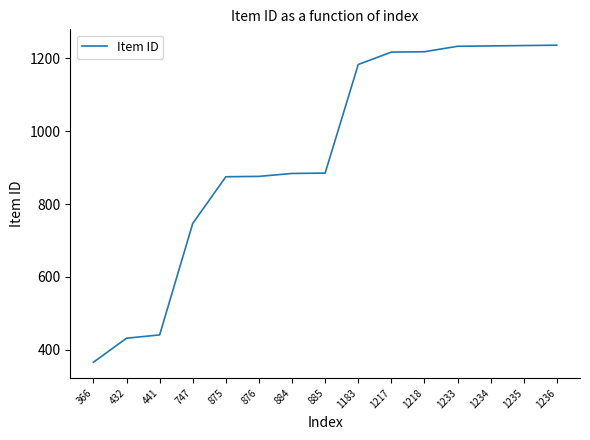

At which label is the value closest to 801?

747